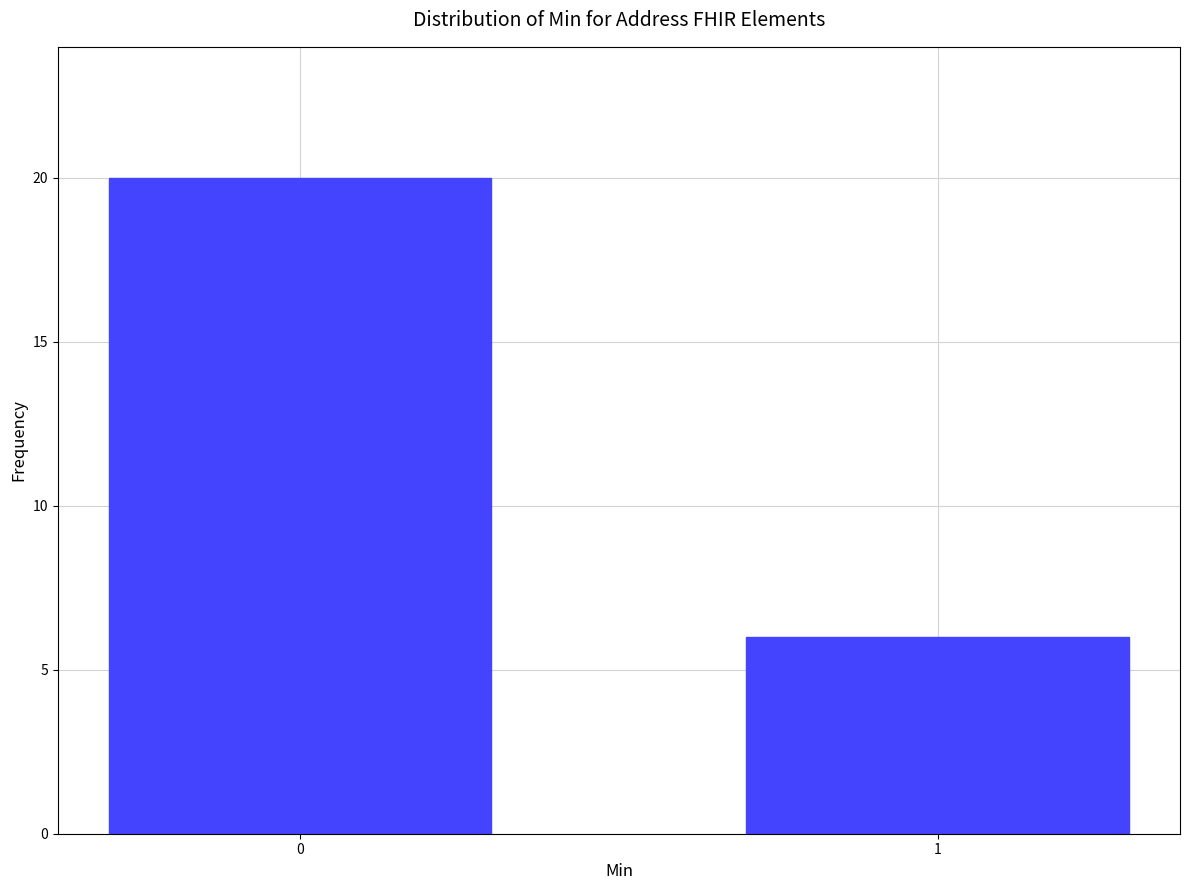

Reading left to right, list all the values displayed in this chart.

20	6